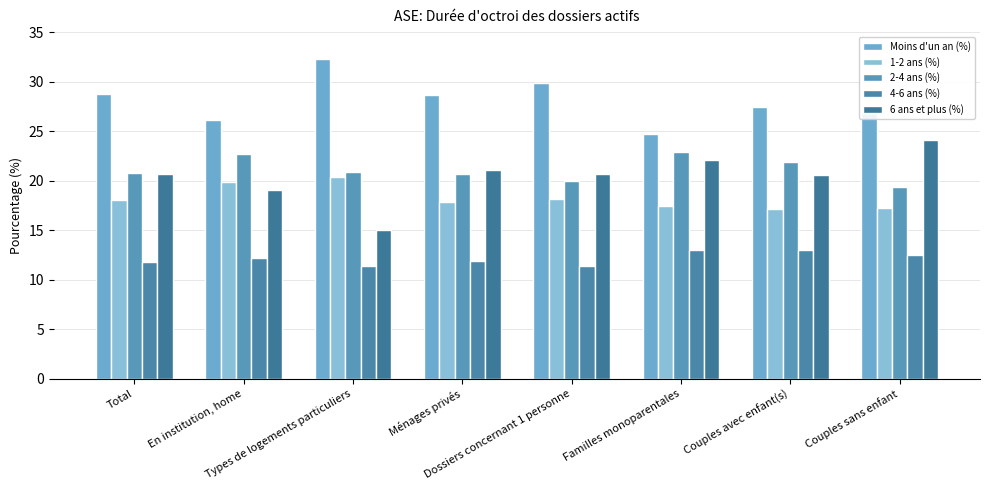

Which series has the largest total across all categories?

Moins d'un an (%)